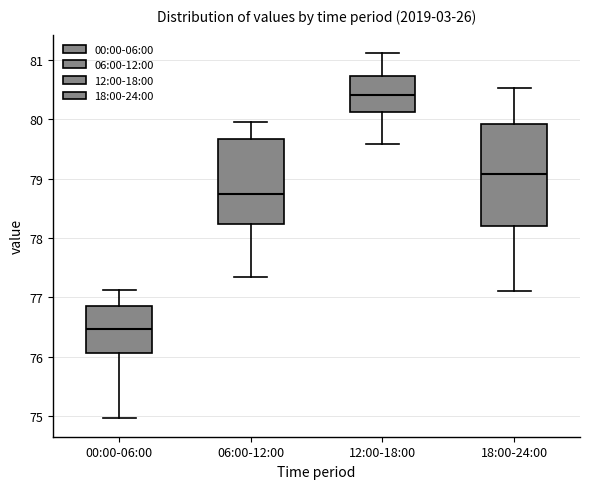

Which box's median line is the lowest?

00:00-06:00